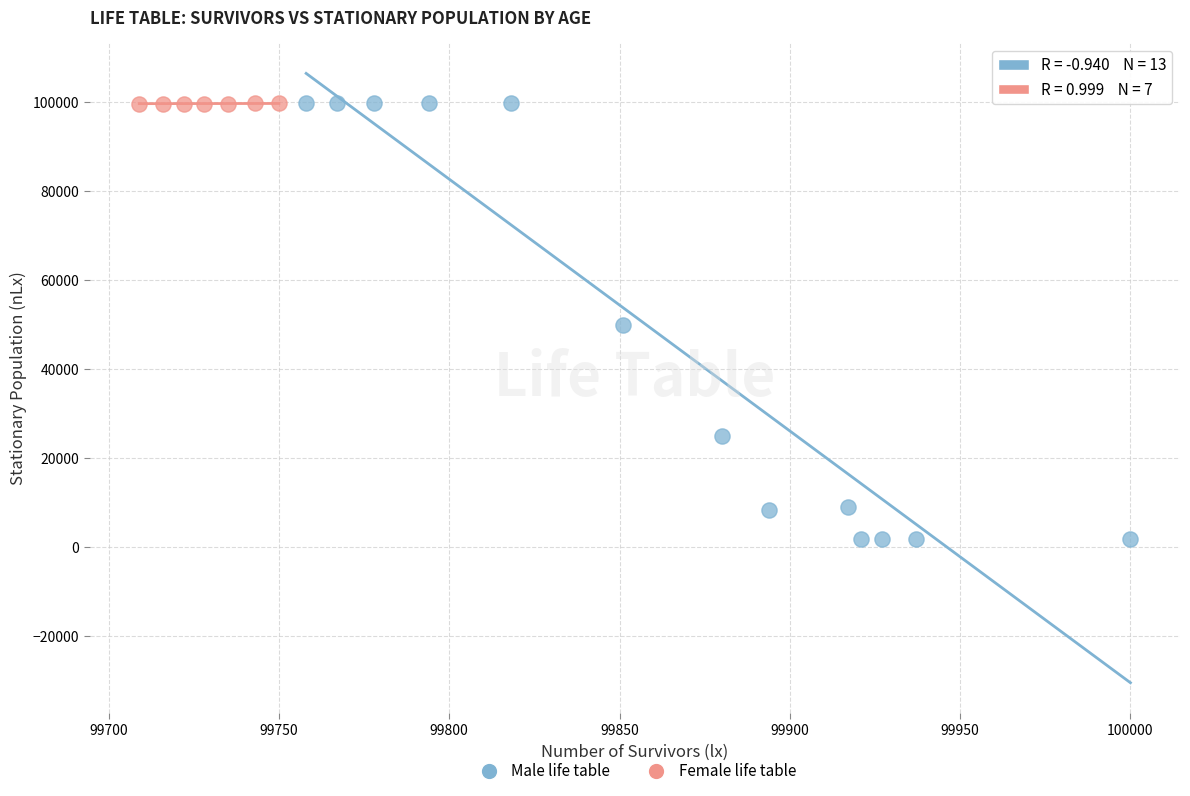

Which series contains the lowest Y value?

Male life table